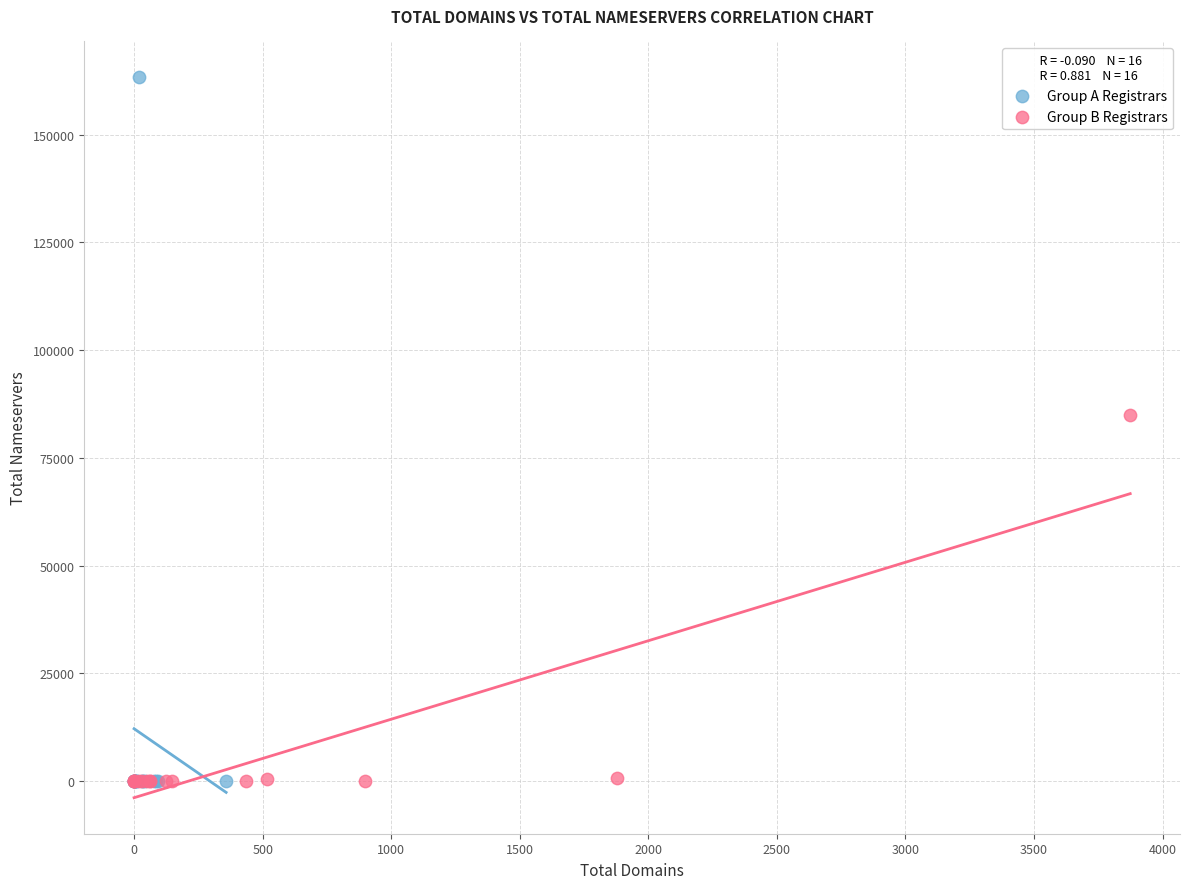

Which series has the widest spread of Y values?

Group A Registrars